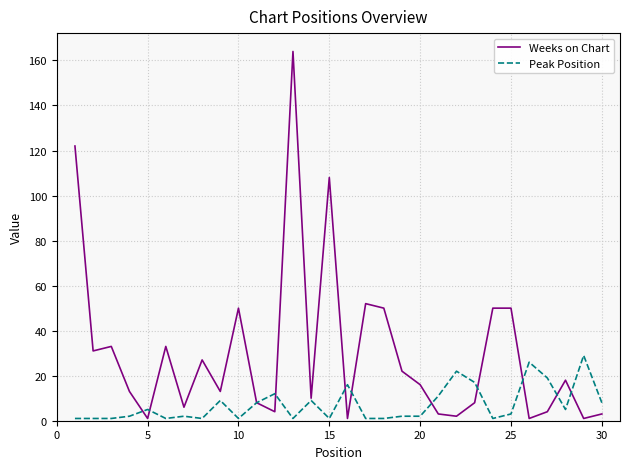

Which series has the largest range (max minus min)?

Weeks on Chart